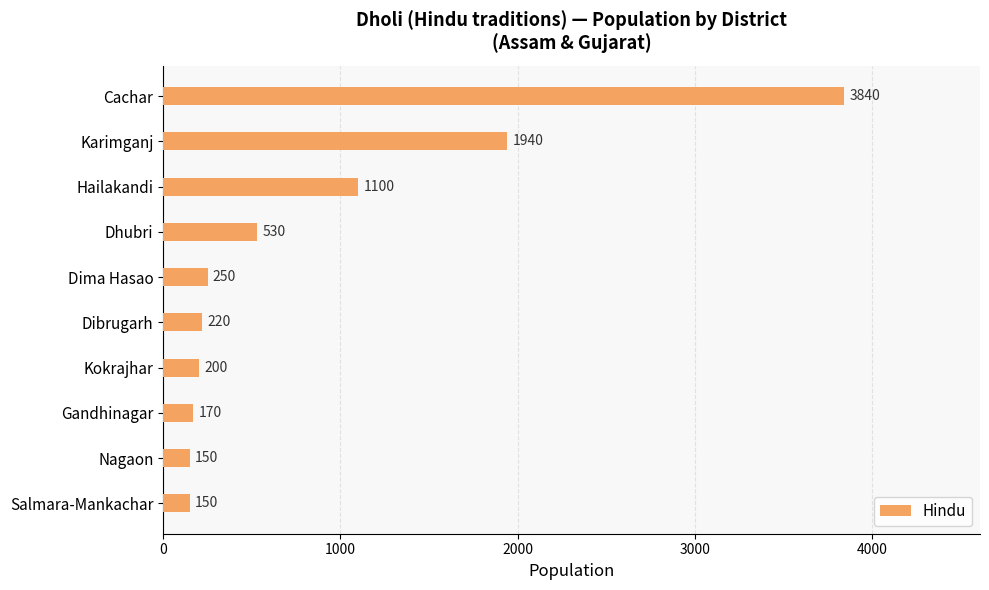

Where is the data nearest to the value 1995?

Karimganj